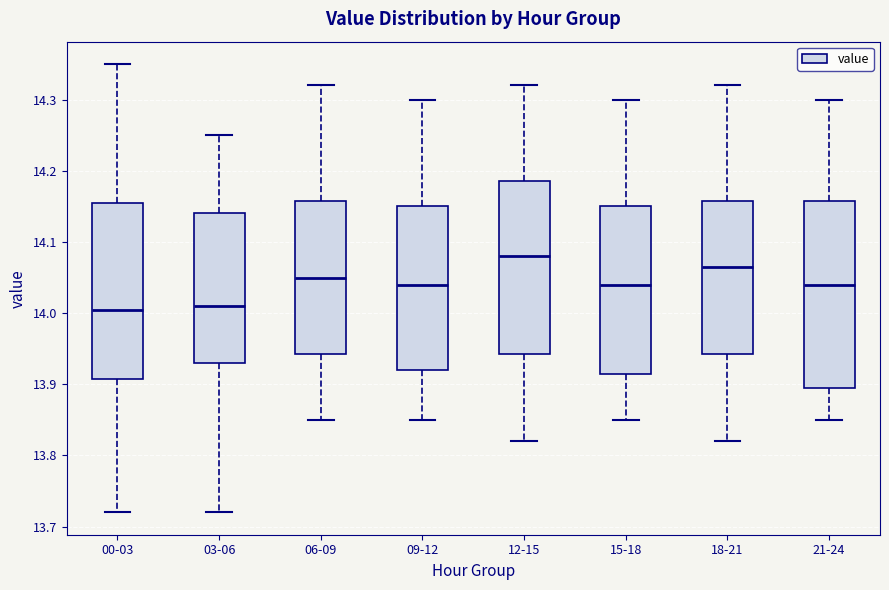

Reading left to right, transcribe this box plot: for each box, give where its median line is, the range the box spans, and where its two whiskers end, as read against the y-axis. The values are not printed on the chart, so give them approximately, as read against the axis.

00-03: median 14.01, box 13.91 to 14.16, whiskers 13.72 to 14.35
03-06: median 14.01, box 13.93 to 14.14, whiskers 13.72 to 14.25
06-09: median 14.05, box 13.94 to 14.16, whiskers 13.85 to 14.32
09-12: median 14.04, box 13.92 to 14.15, whiskers 13.85 to 14.30
12-15: median 14.08, box 13.94 to 14.19, whiskers 13.82 to 14.32
15-18: median 14.04, box 13.92 to 14.15, whiskers 13.85 to 14.30
18-21: median 14.07, box 13.94 to 14.16, whiskers 13.82 to 14.32
21-24: median 14.04, box 13.90 to 14.16, whiskers 13.85 to 14.30